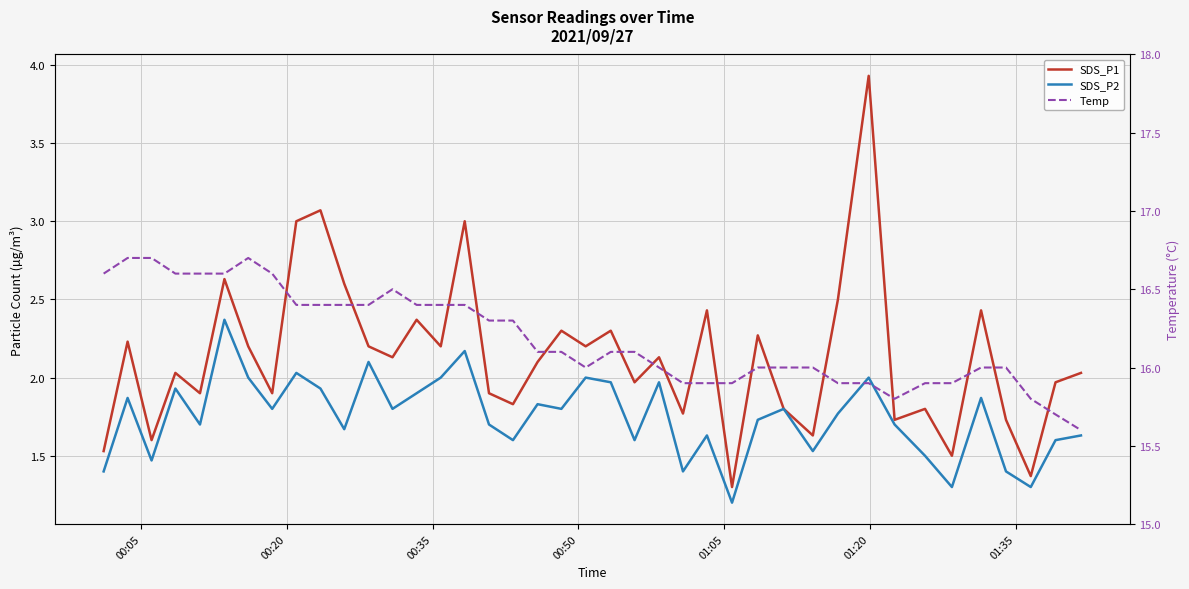

What is the sum of all SDS_P2 values?

70.0